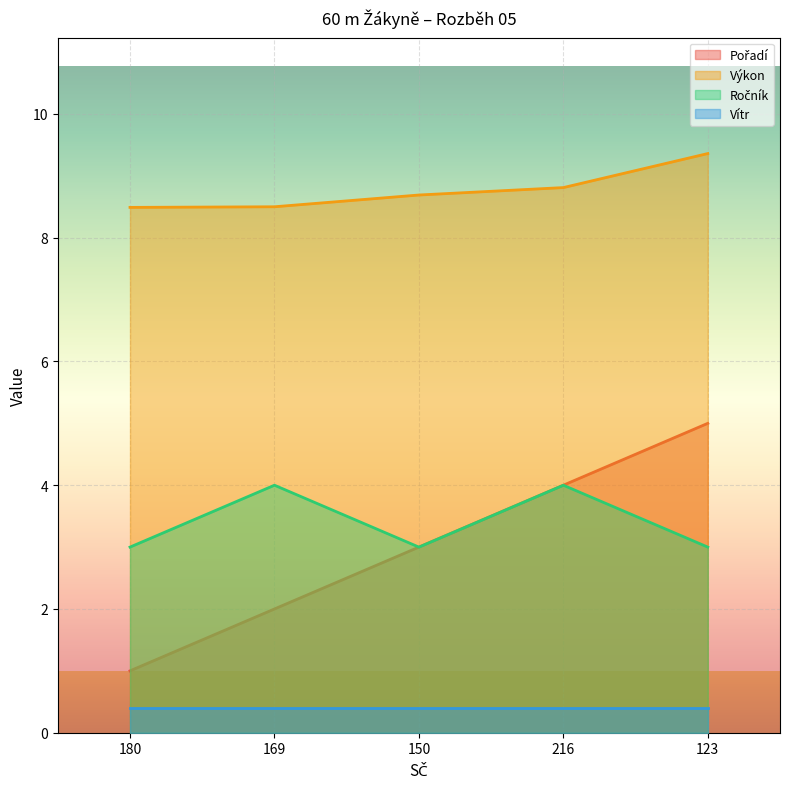

What is the maximum value for Výkon?

9.4